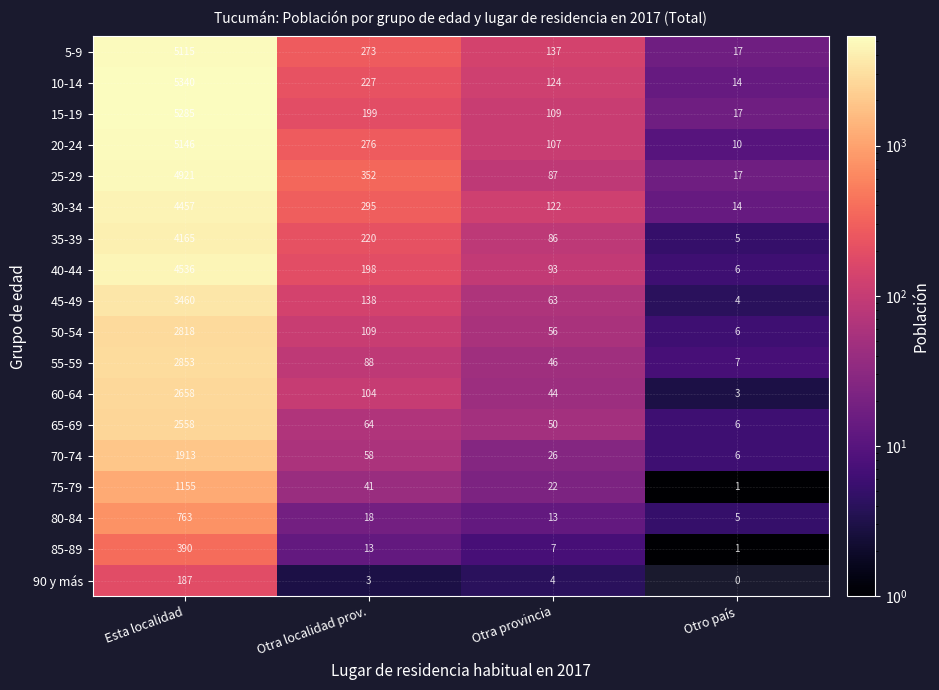

True or false: 35-39 has a value of 4165 at Esta localidad.

True